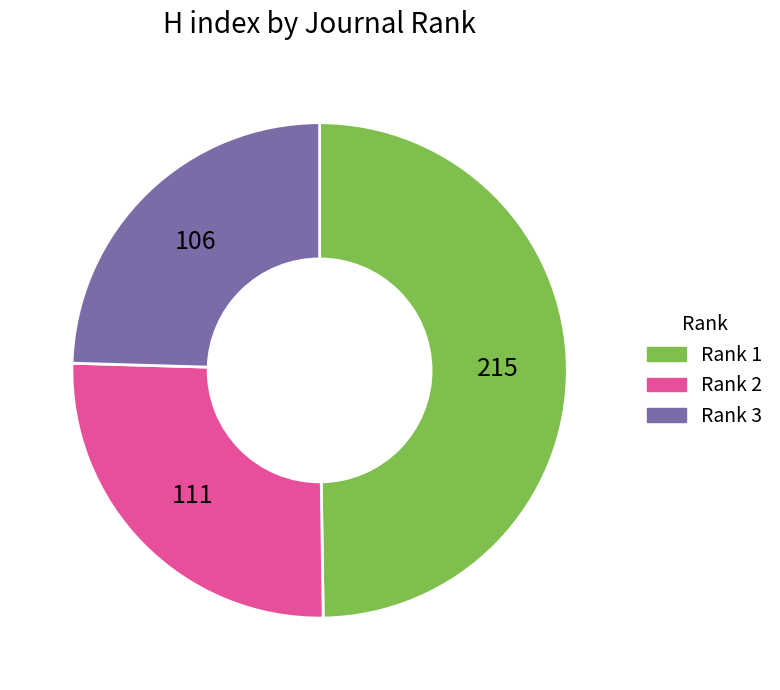

True or false: Rank 3 accounts for 35% of the total.

False